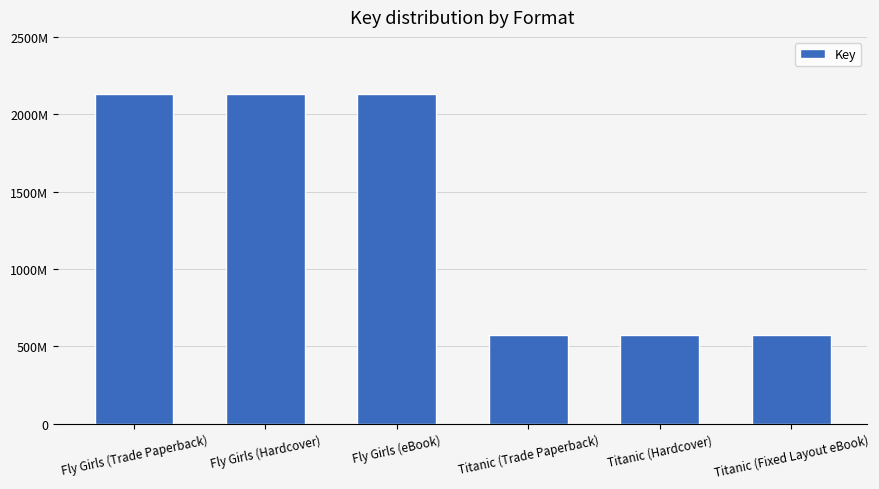

Reading right to left, transcribe all the data shown in this chart.

Titanic (Fixed Layout eBook)=569941594	Titanic (Hardcover)=569941594	Titanic (Trade Paperback)=569941594	Fly Girls (eBook)=2128822898	Fly Girls (Hardcover)=2128822898	Fly Girls (Trade Paperback)=2128822898